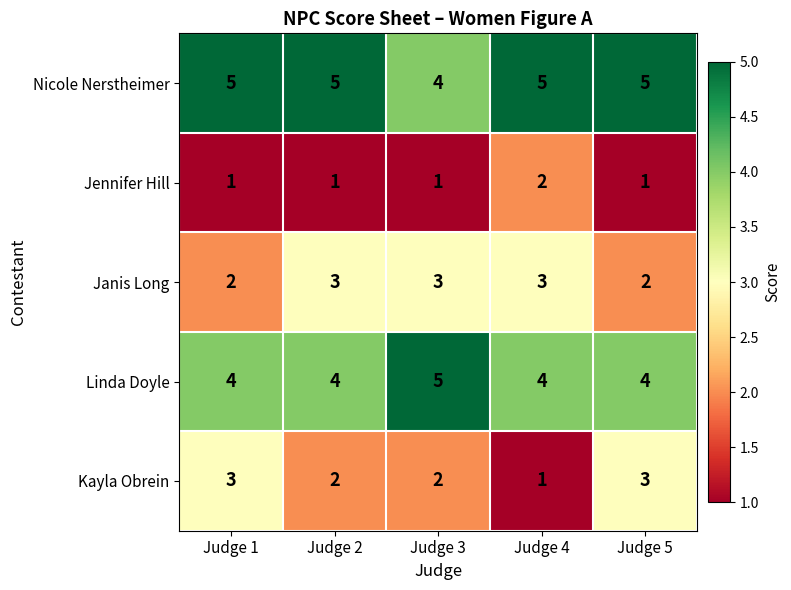

What is the highest value of the Nicole Nerstheimer series?

5